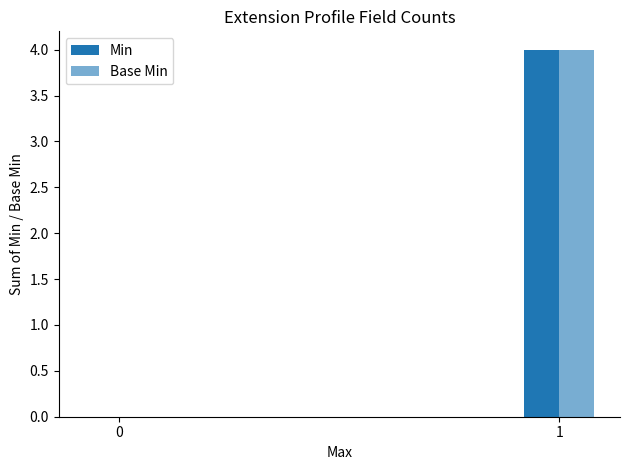

At 1, list the series in order from largest to smallest.

Min, Base Min